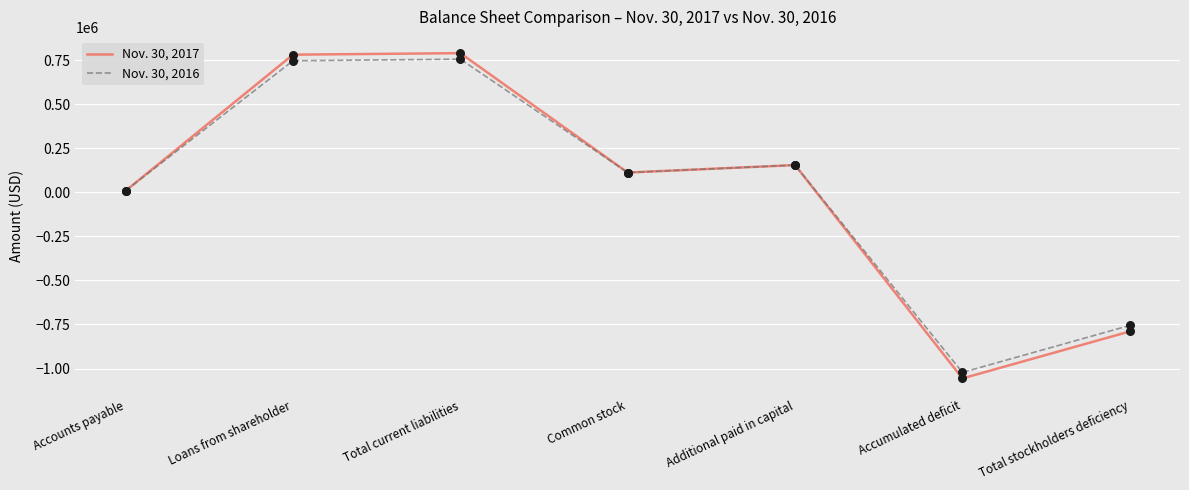

Between Total current liabilities and Total stockholders deficiency, which series saw the biggest shift?

Nov. 30, 2017